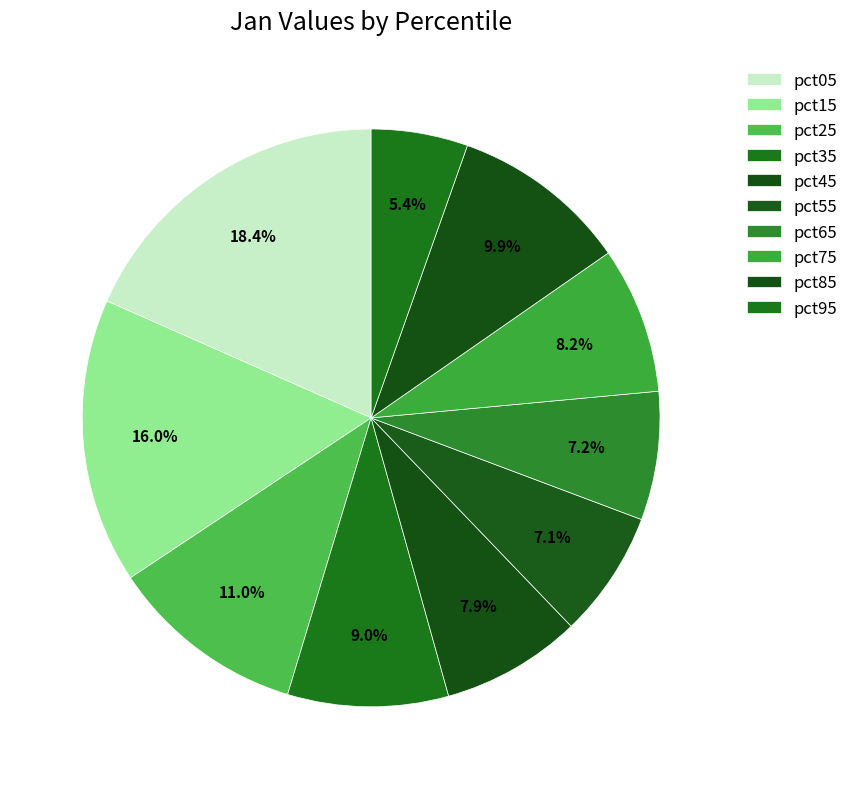

Is it true that pct05 is 18% of the pie?

True